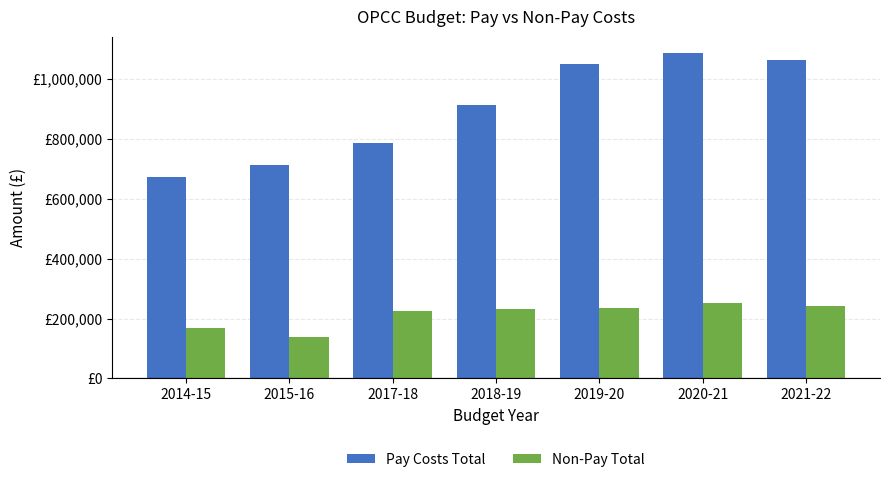

Are the bars grouped side by side (vs. stacked)?

Yes